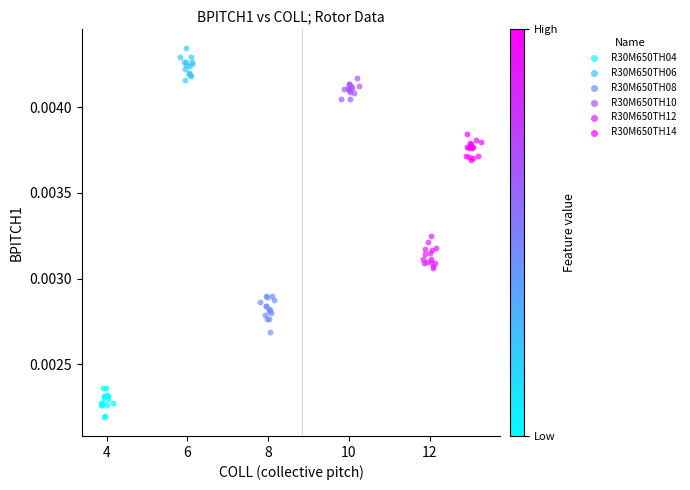

Which series reaches the maximum Y coordinate?

R30M650TH06